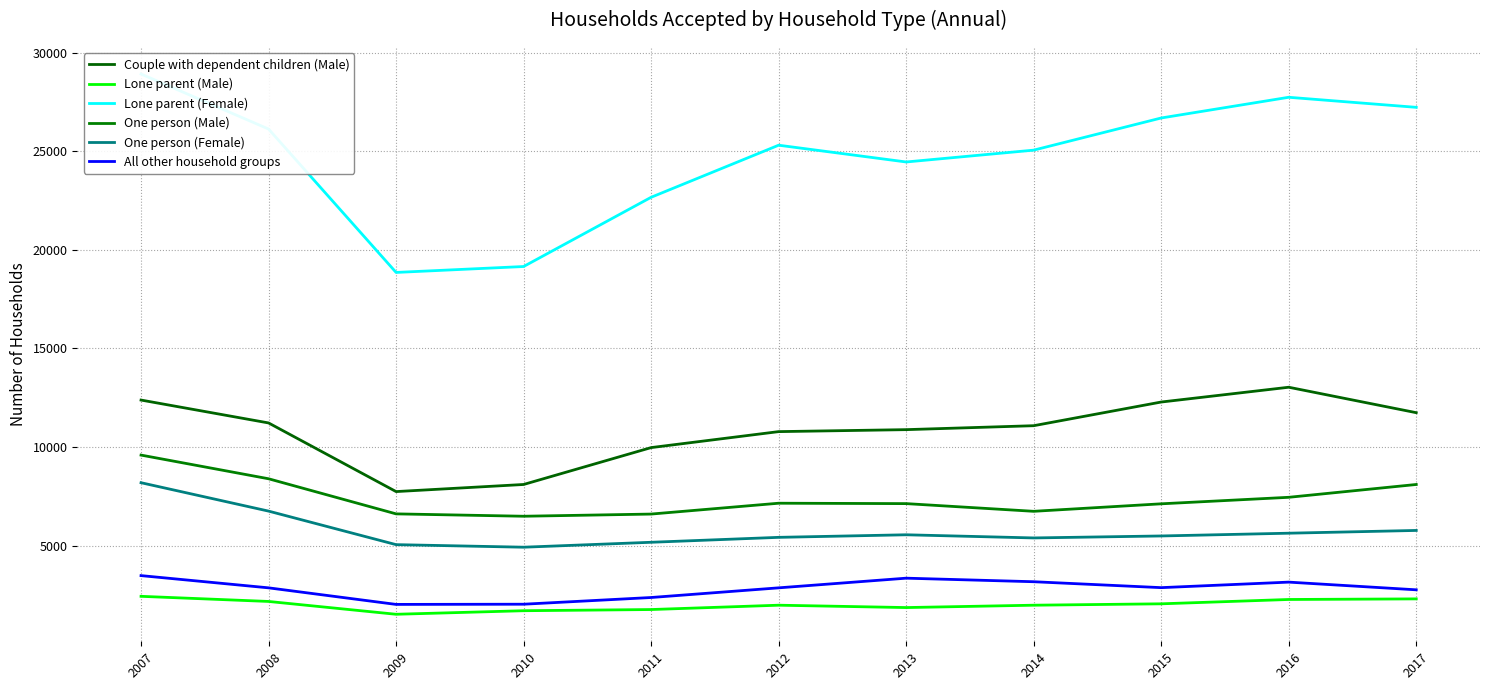

Reading left to right, extract all data points from this chart.

Couple with dependent children (Male): 2007=12380	2008=11220	2009=7740	2010=8100	2011=9970	2012=10780	2013=10880	2014=11080	2015=12280	2016=13030	2017=11740
Lone parent (Male): 2007=2430	2008=2170	2009=1520	2010=1700	2011=1760	2012=1980	2013=1860	2014=1980	2015=2050	2016=2270	2017=2300
Lone parent (Female): 2007=28910	2008=26120	2009=18850	2010=19150	2011=22660	2012=25300	2013=24450	2014=25050	2015=26680	2016=27730	2017=27220
One person (Male): 2007=9590	2008=8390	2009=6610	2010=6490	2011=6600	2012=7150	2013=7130	2014=6740	2015=7120	2016=7450	2017=8100
One person (Female): 2007=8190	2008=6750	2009=5050	2010=4920	2011=5170	2012=5420	2013=5550	2014=5390	2015=5490	2016=5630	2017=5770
All other household groups: 2007=3480	2008=2860	2009=2020	2010=2030	2011=2370	2012=2860	2013=3350	2014=3170	2015=2870	2016=3150	2017=2760